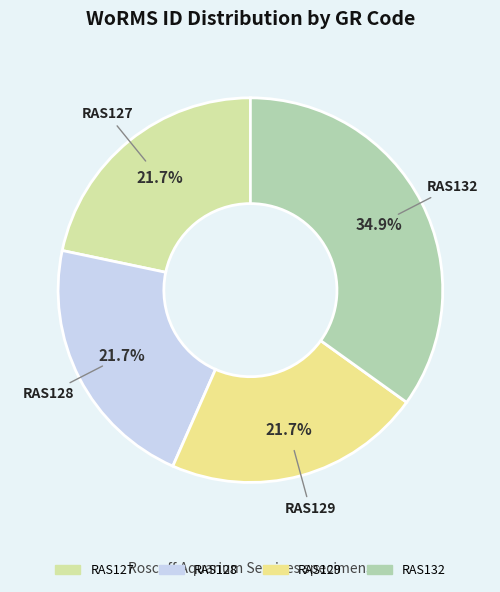

What is the largest slice in the pie chart?

RAS132